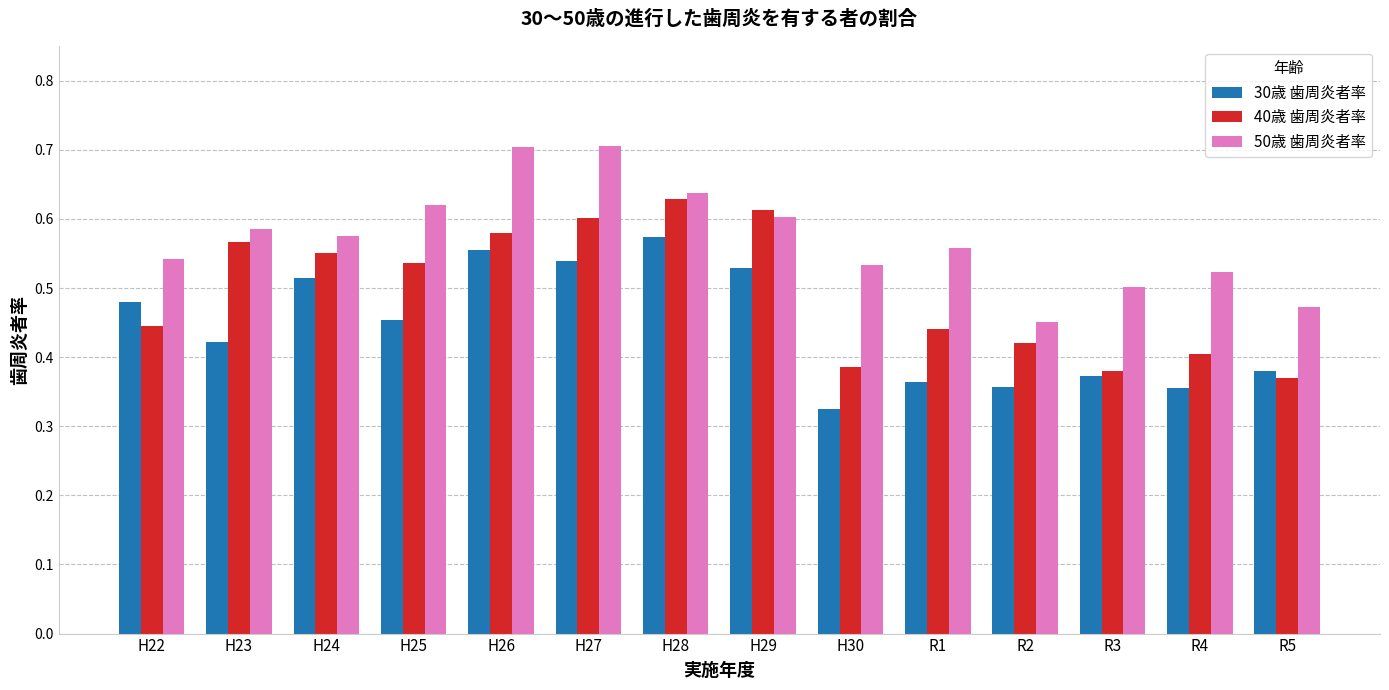

Which category has the lowest value in the 50歳 歯周炎者率 series?

R2